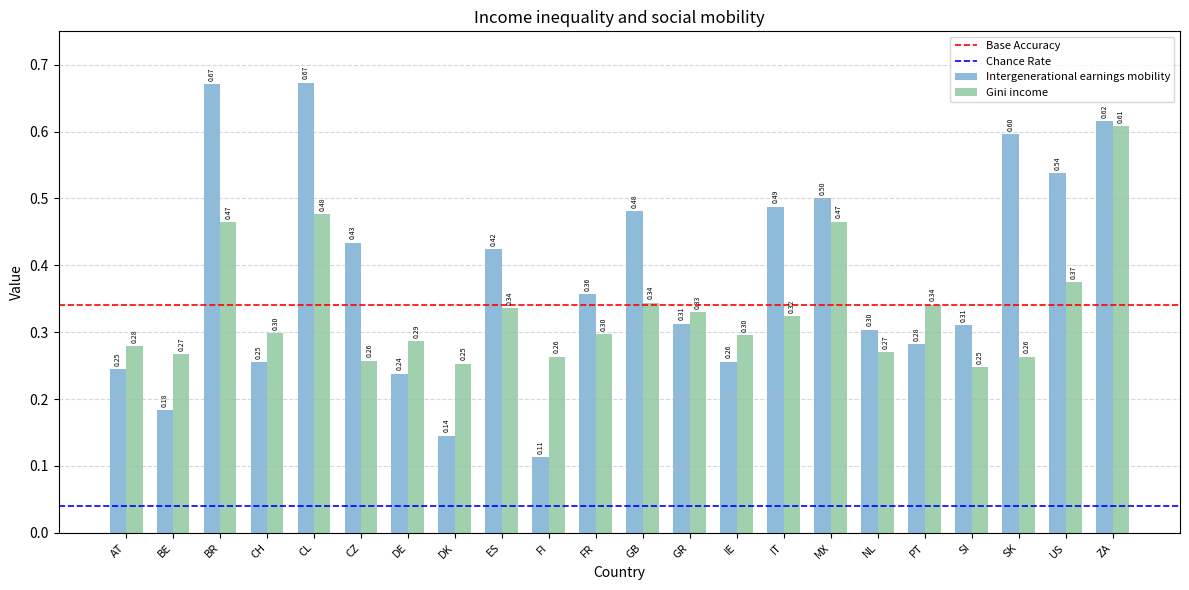

Count the Gini income values in the range 0 to 1.

22